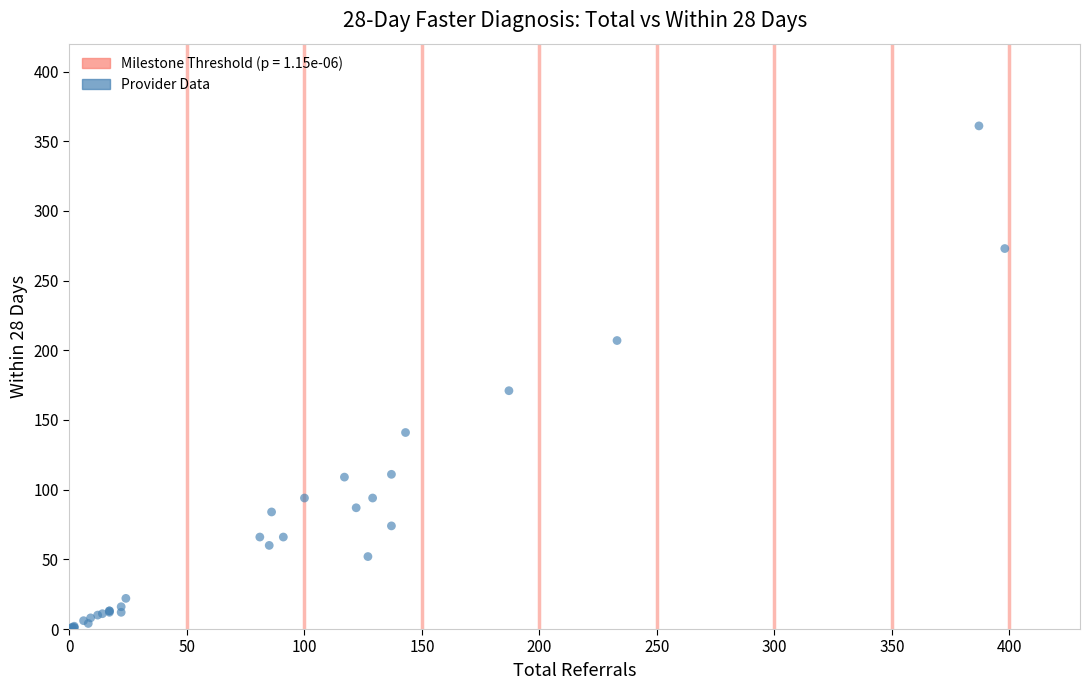

What Y value in the scatter plot is closest to 180?

171